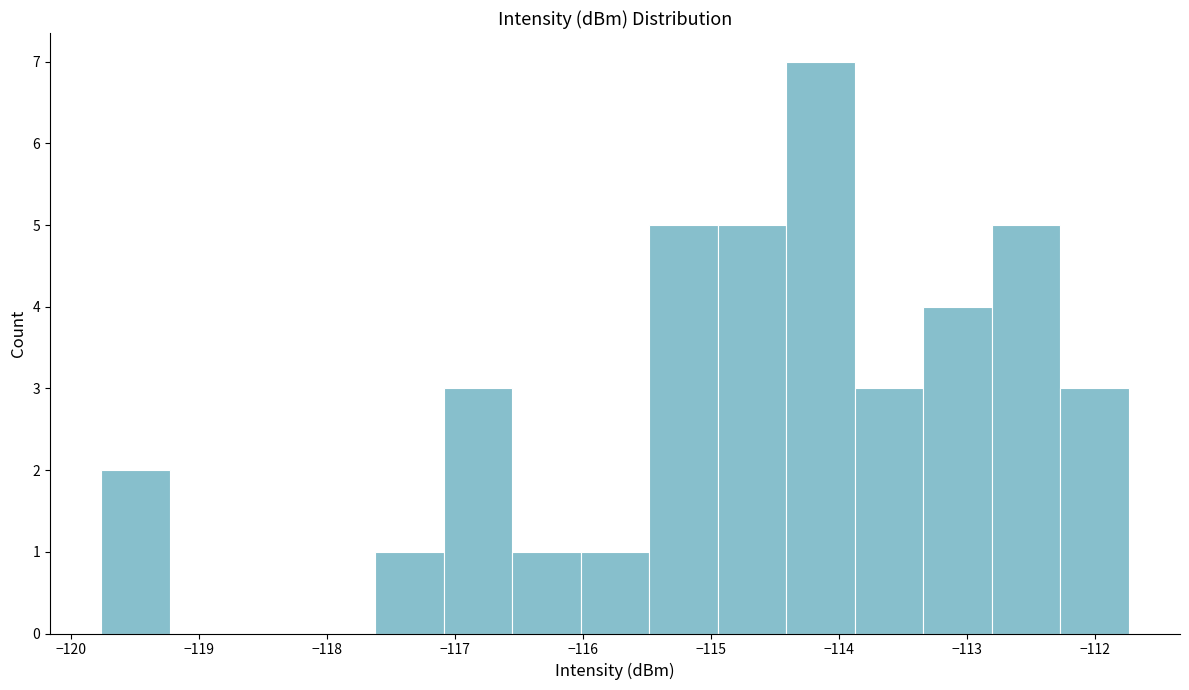

Reading left to right, transcribe this chart: for each bar, give the range it covers on the x-axis and its height. Neither the bar edges nor the heights are printed on the chart, so give them approximately, as read against the axes.

-119.8 to -119.2: 2
-119.2 to -118.7: 0
-118.7 to -118.2: 0
-118.2 to -117.6: 0
-117.6 to -117.1: 1
-117.1 to -116.6: 3
-116.6 to -116.0: 1
-116.0 to -115.5: 1
-115.5 to -114.9: 5
-114.9 to -114.4: 5
-114.4 to -113.9: 7
-113.9 to -113.3: 3
-113.3 to -112.8: 4
-112.8 to -112.3: 5
-112.3 to -111.7: 3